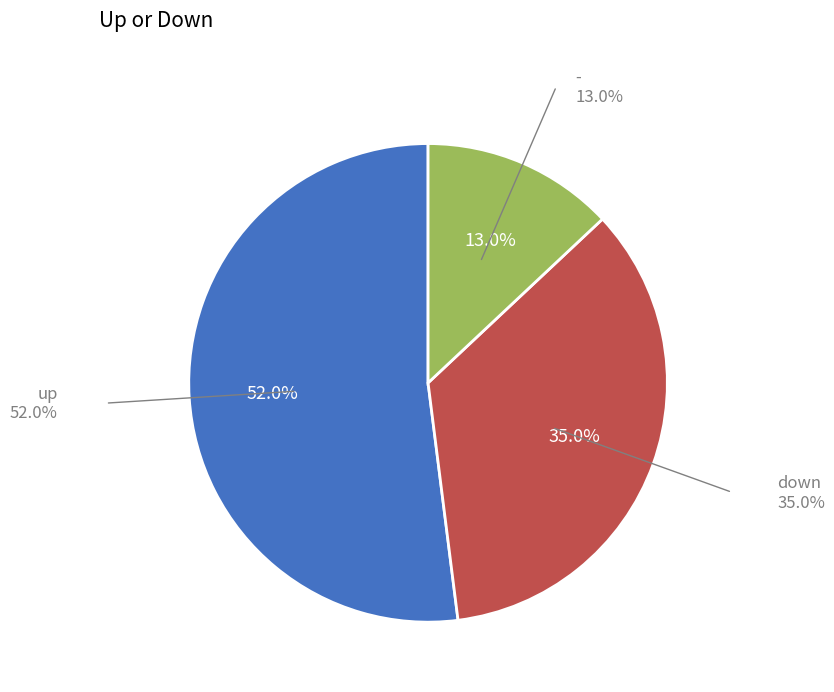

Rank the categories by value from highest to lowest.

up, down, -